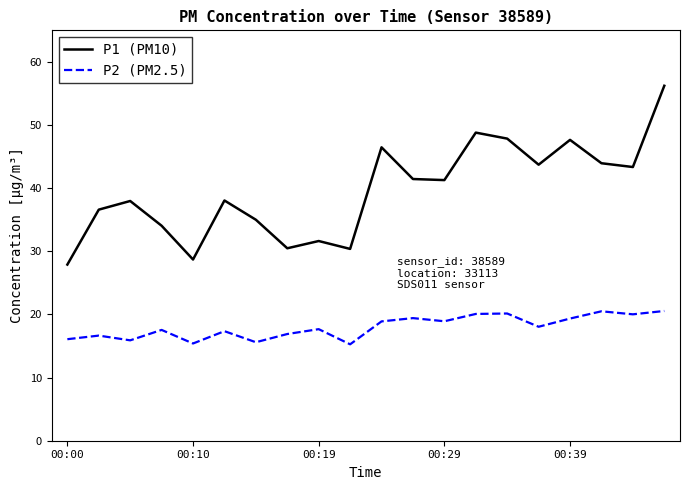

What is the minimum value for P2 (PM2.5)?

15.3